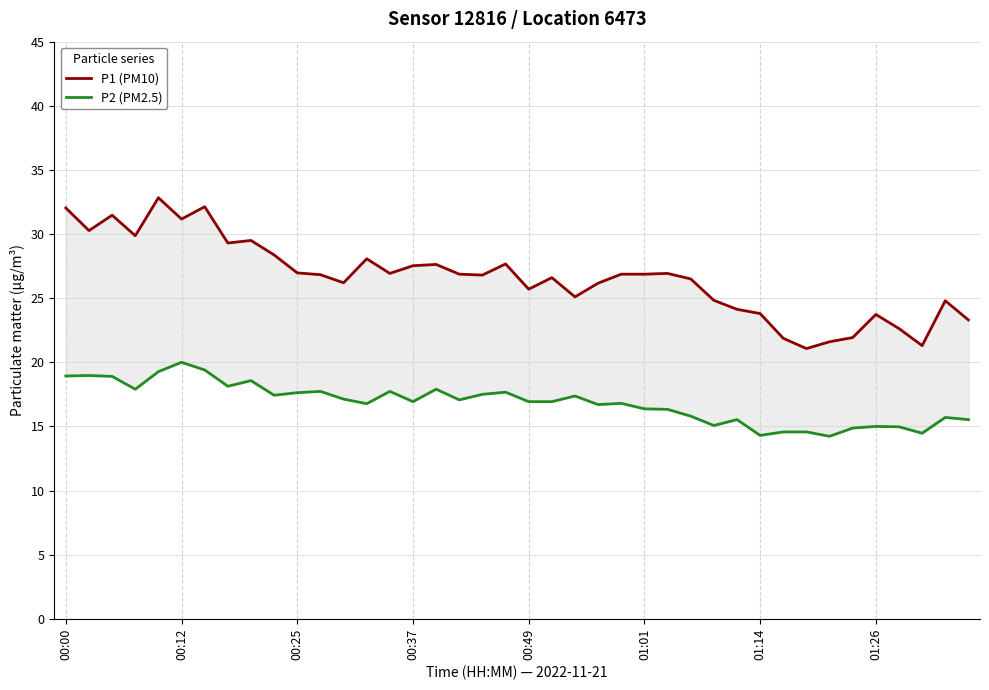

Count the number of categories in the chart.

40